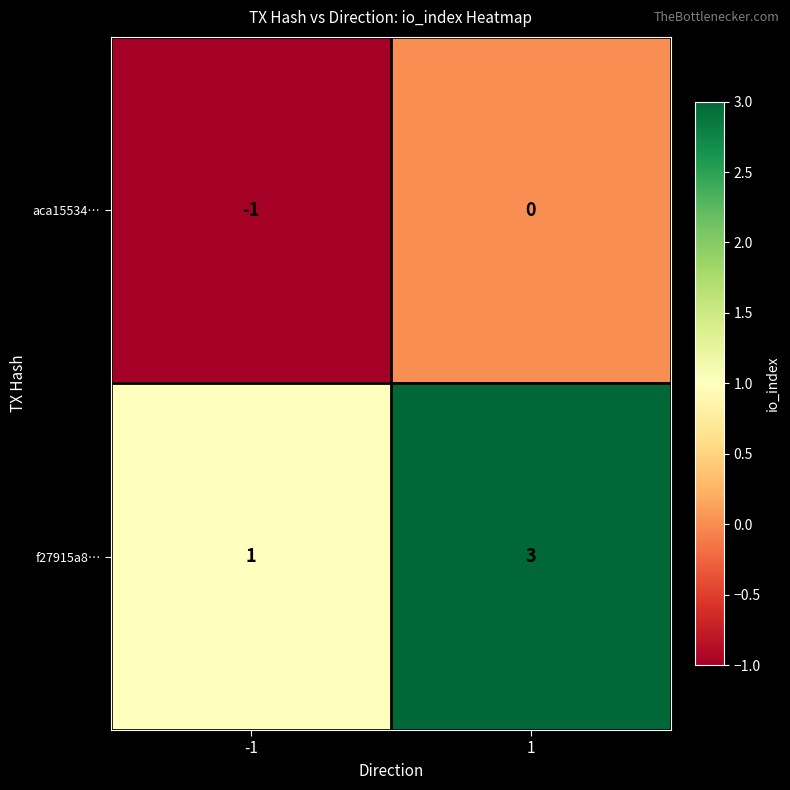

How many data points in aca15534… are less than 0?

1